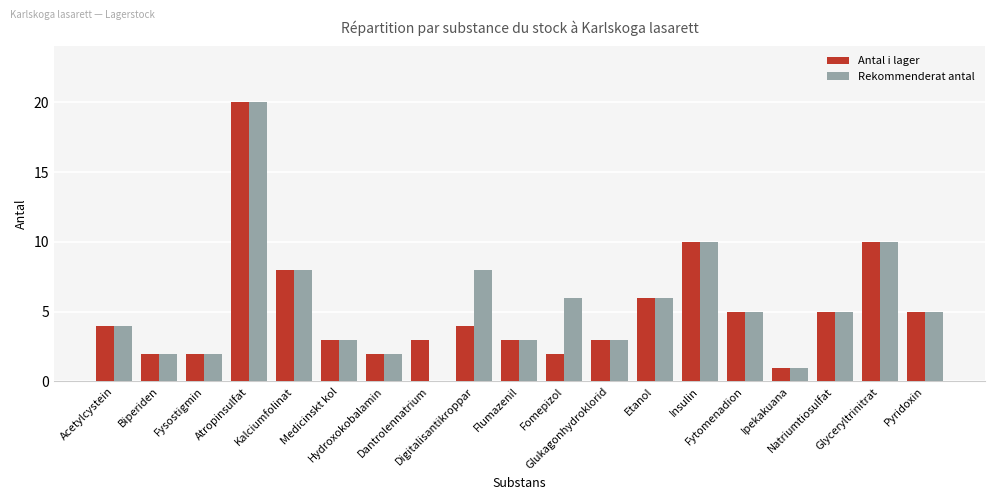

What is the average value of the Rekommenderat antal series?

5